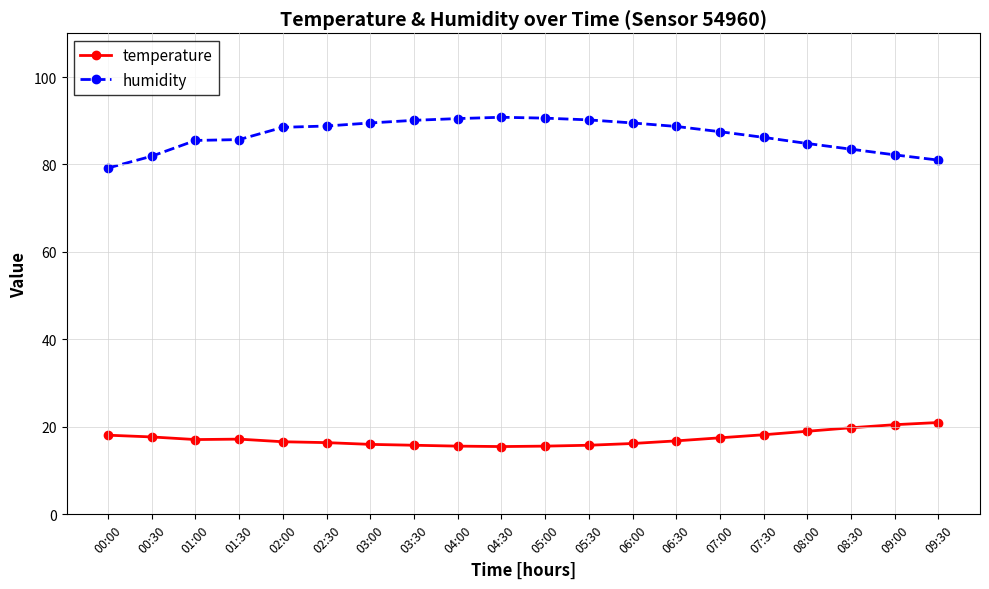

What is the spread (max minus min) of values at 06:30?

71.9